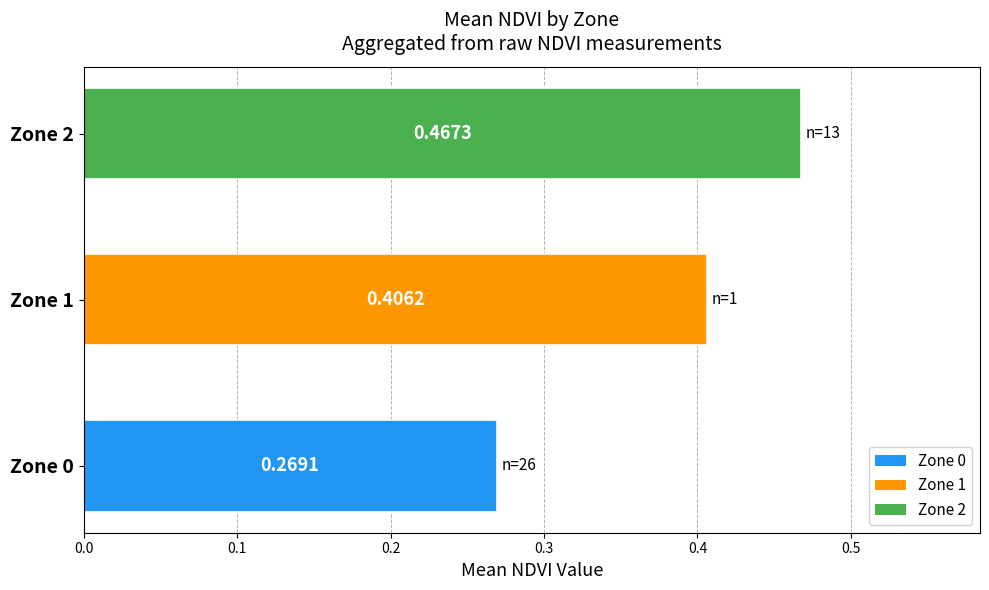

Which has a higher value, Zone 2 or Zone 1?

Zone 2